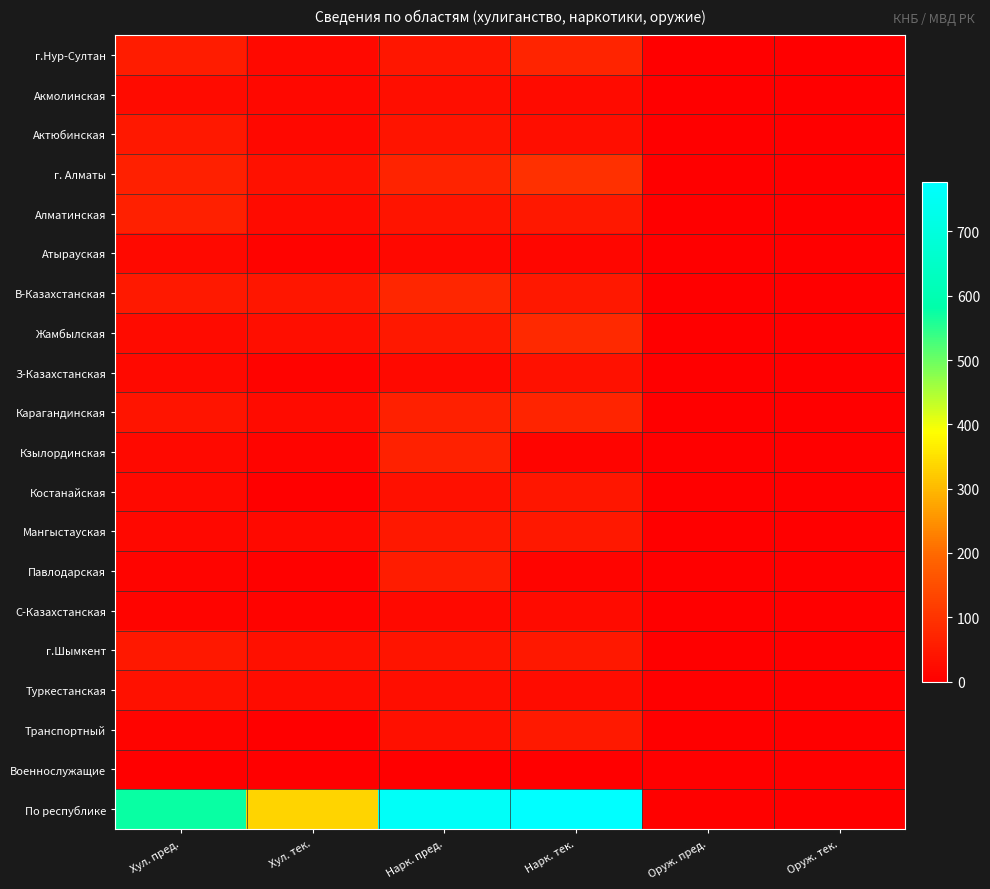

Which series has the widest spread of values?

По республике